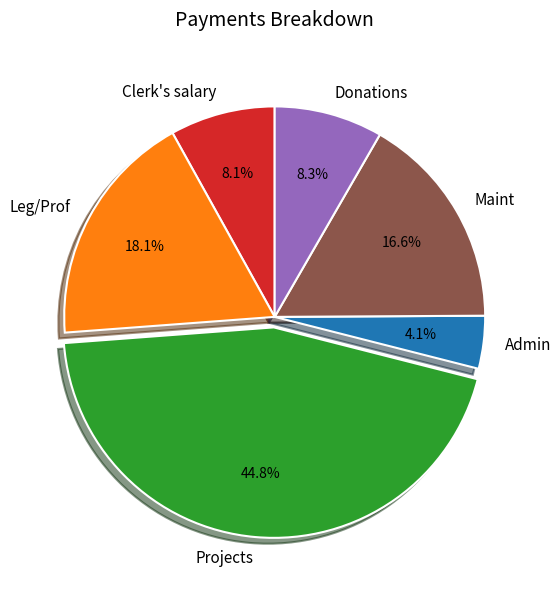

What is the ratio of the value at Clerk's salary to the value at Donations?

1.0